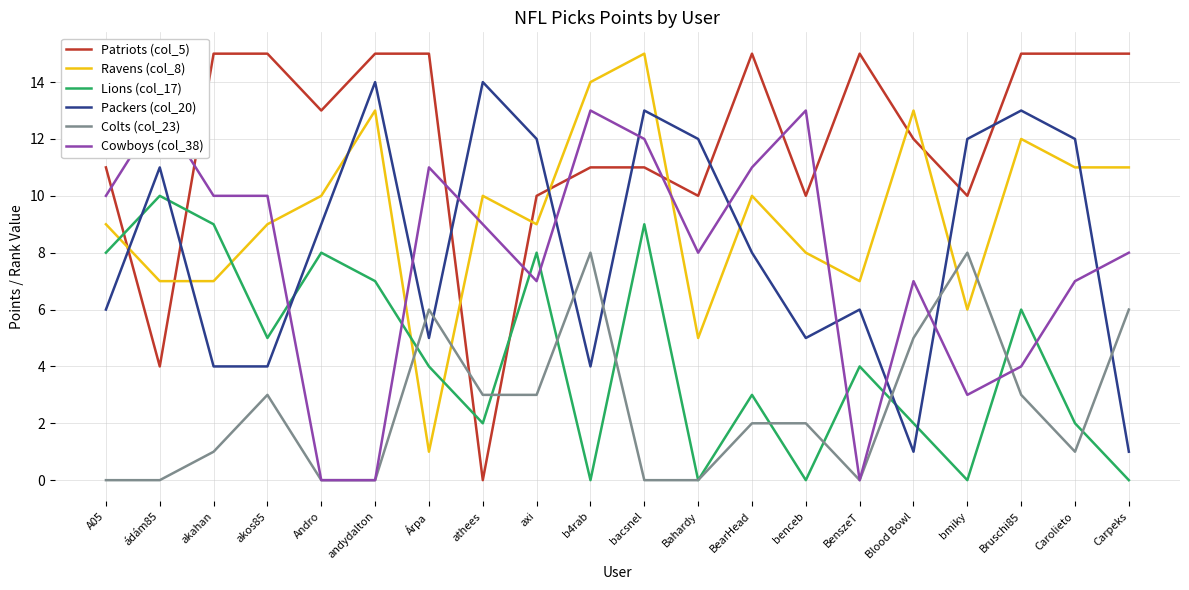

Between b4rab and benceb, which series saw the biggest shift?

Ravens (col_8)